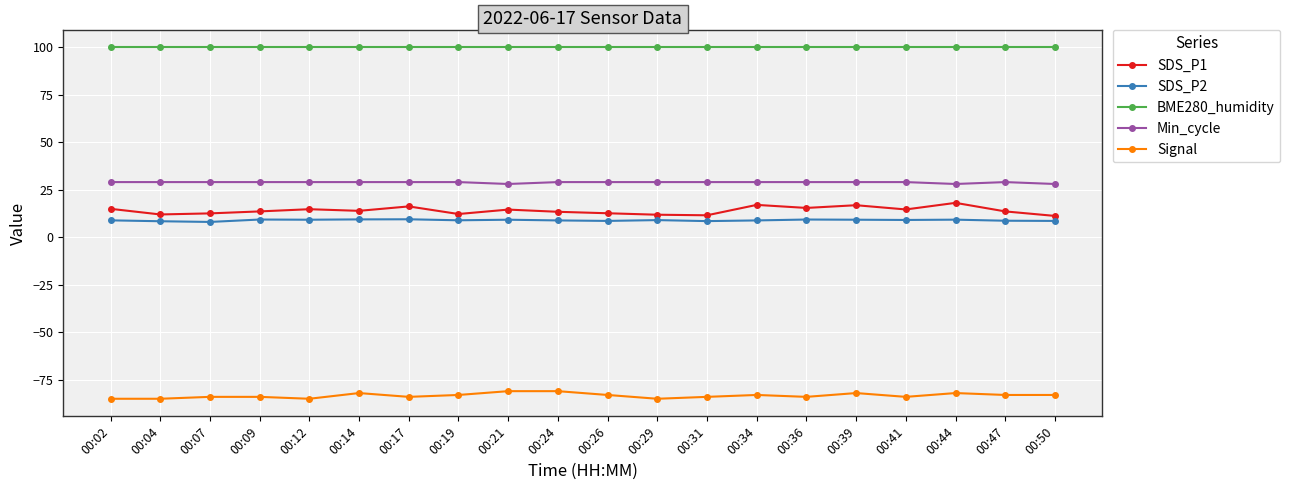

Count the Min_cycle values in the range 29 to 30.

17